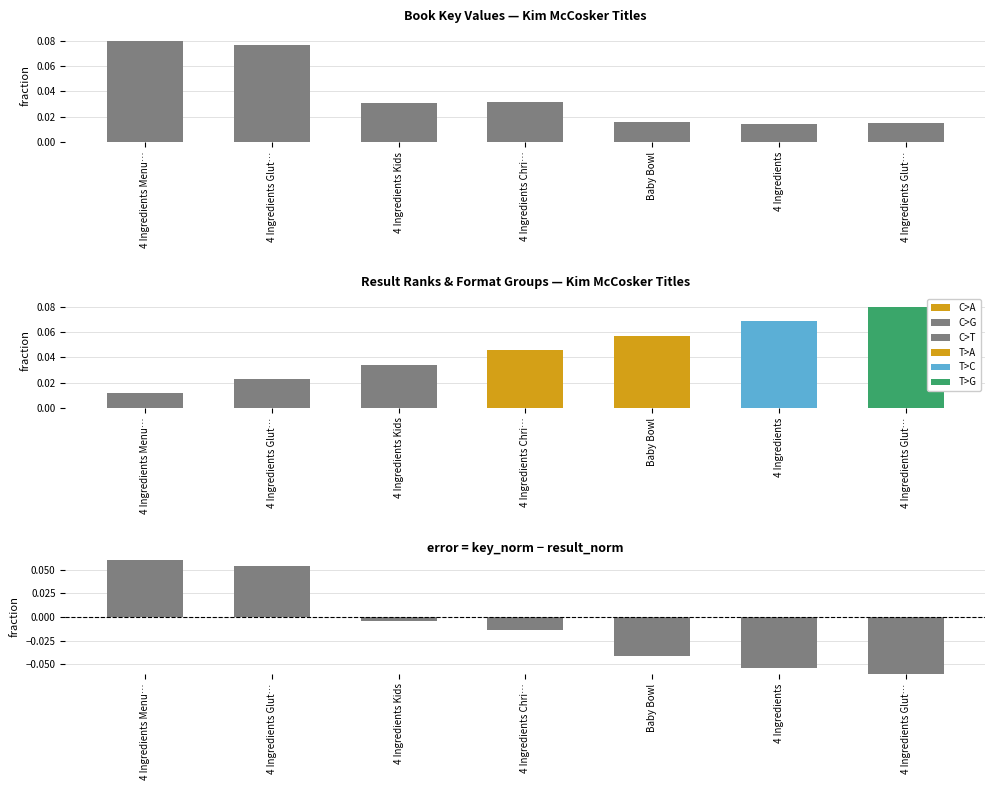

At which category is the sum across all series the highest?

4 Ingredients Menu…